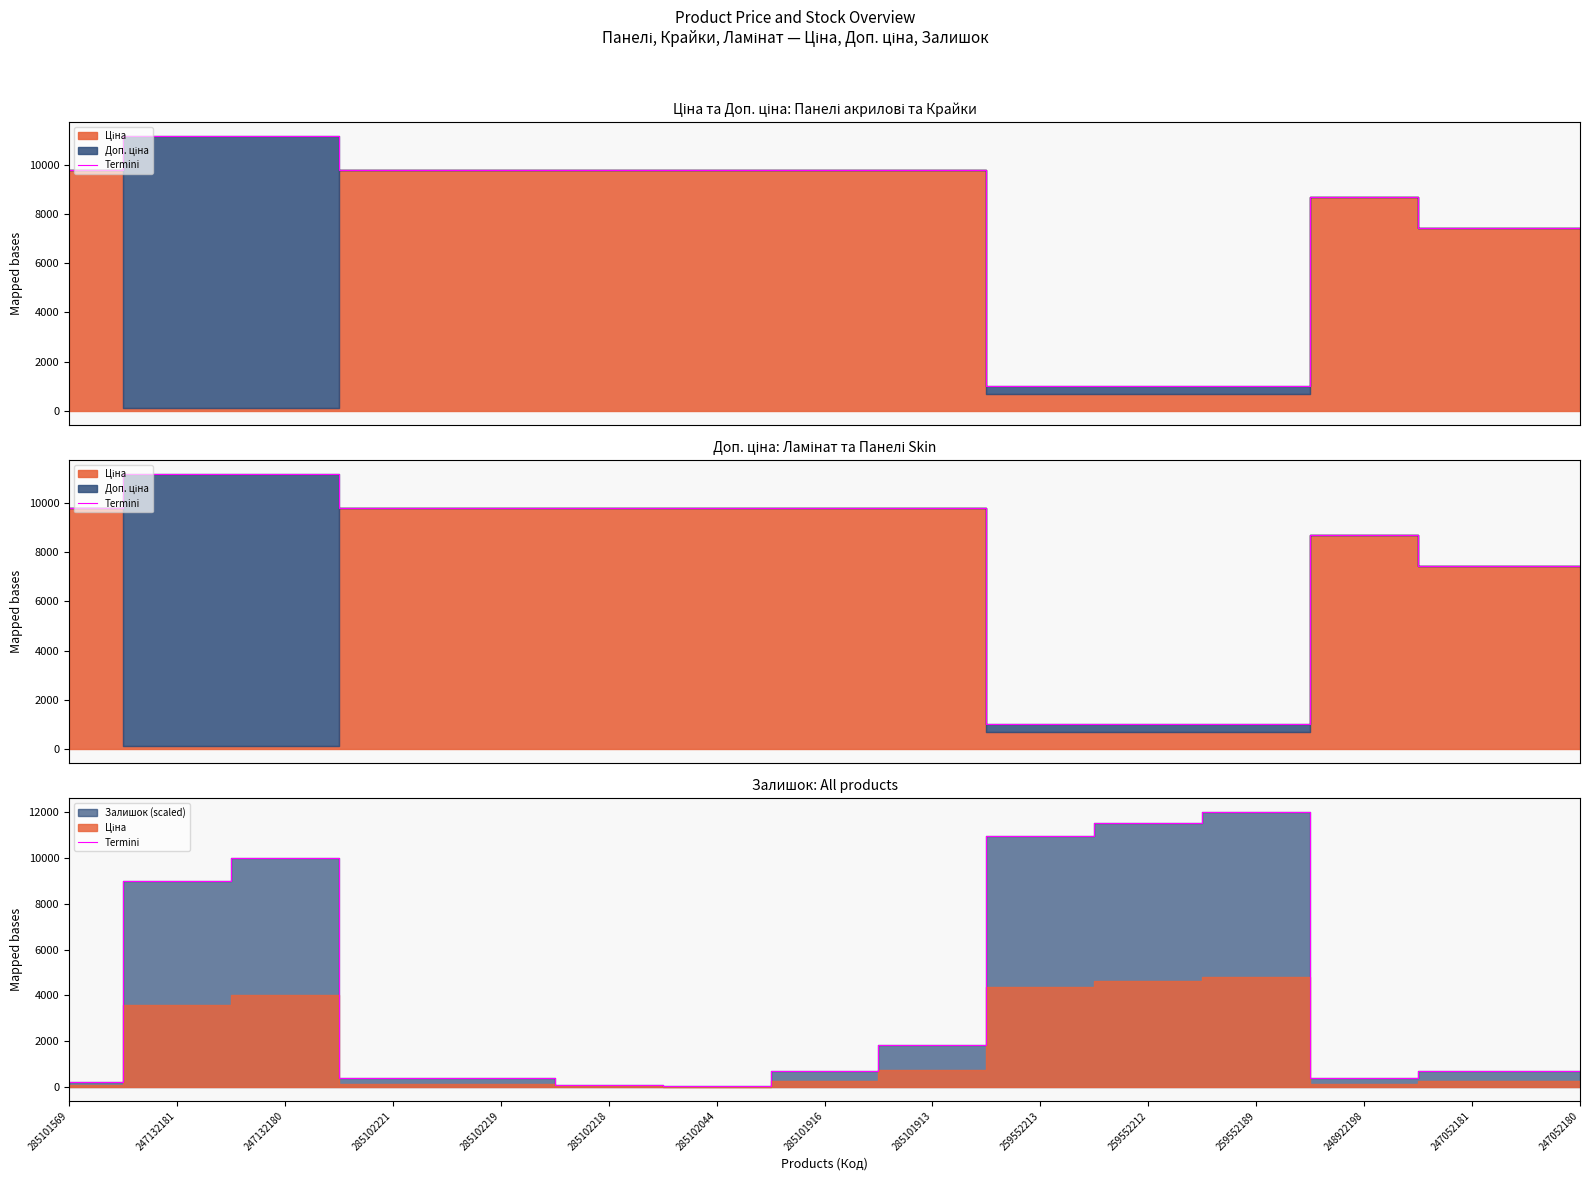

At which label is the value closest to 6017?

247132181